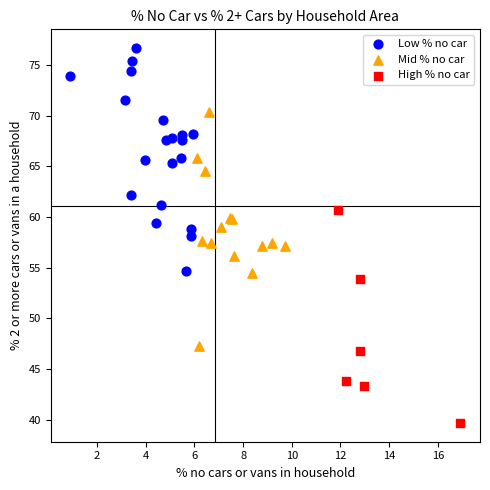

Which series reaches the maximum Y coordinate?

Low % no car